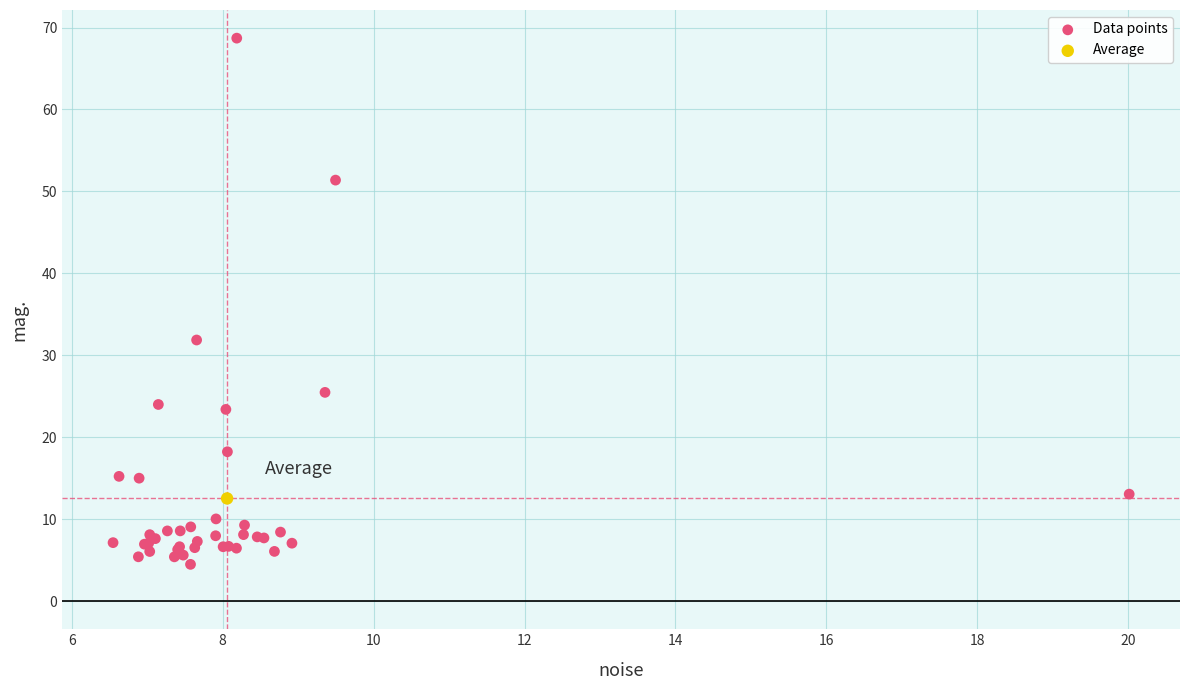

What are all the series names shown in the legend?

Data points, Average